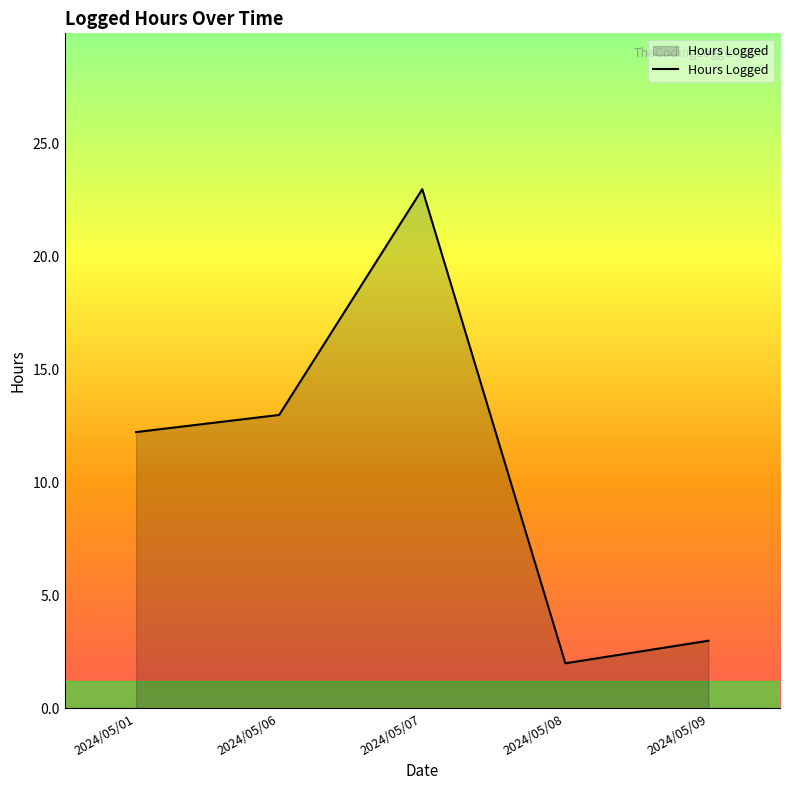

The chart shows a value of 3.0 at 2024/05/09. True or false?

True